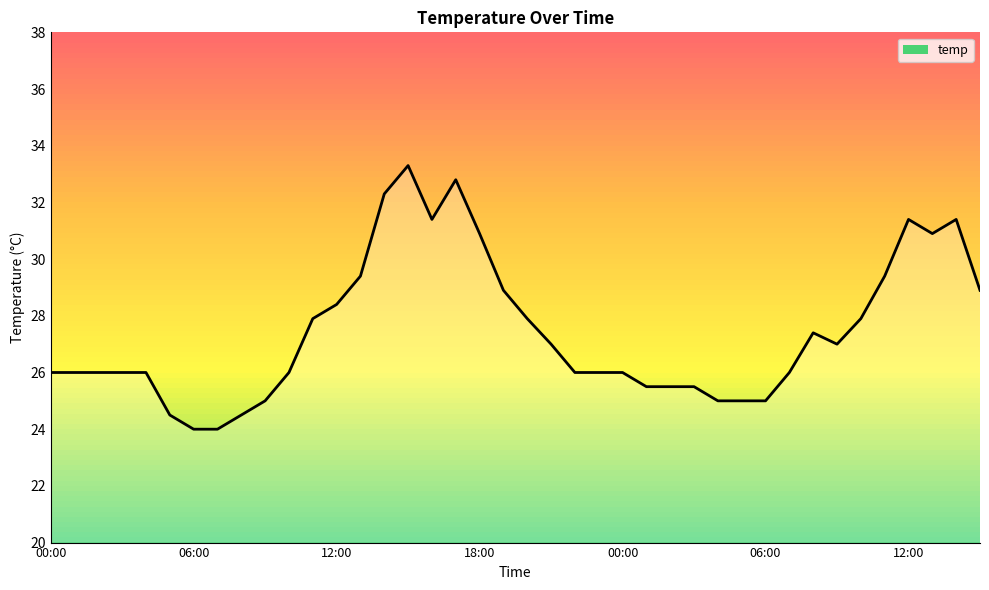

What is the maximum value shown in the chart?

33.3